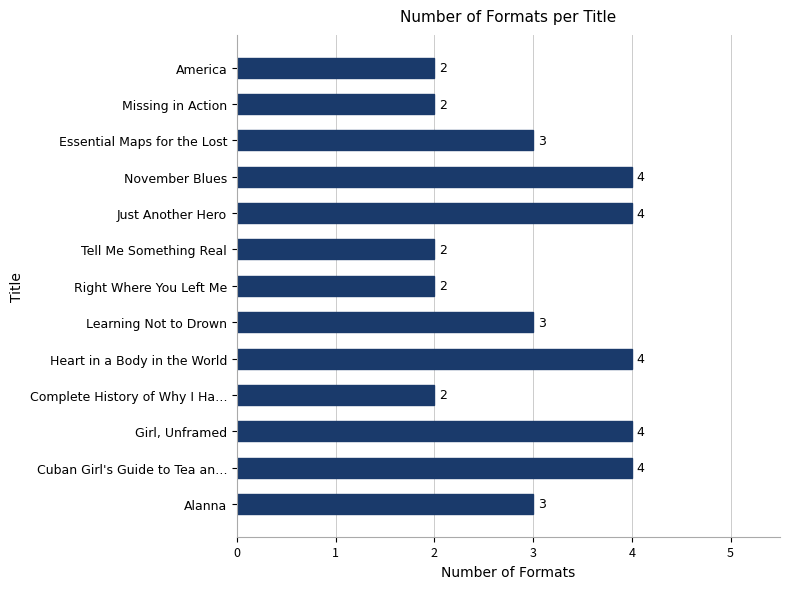

How many values are between 2 and 4?

13